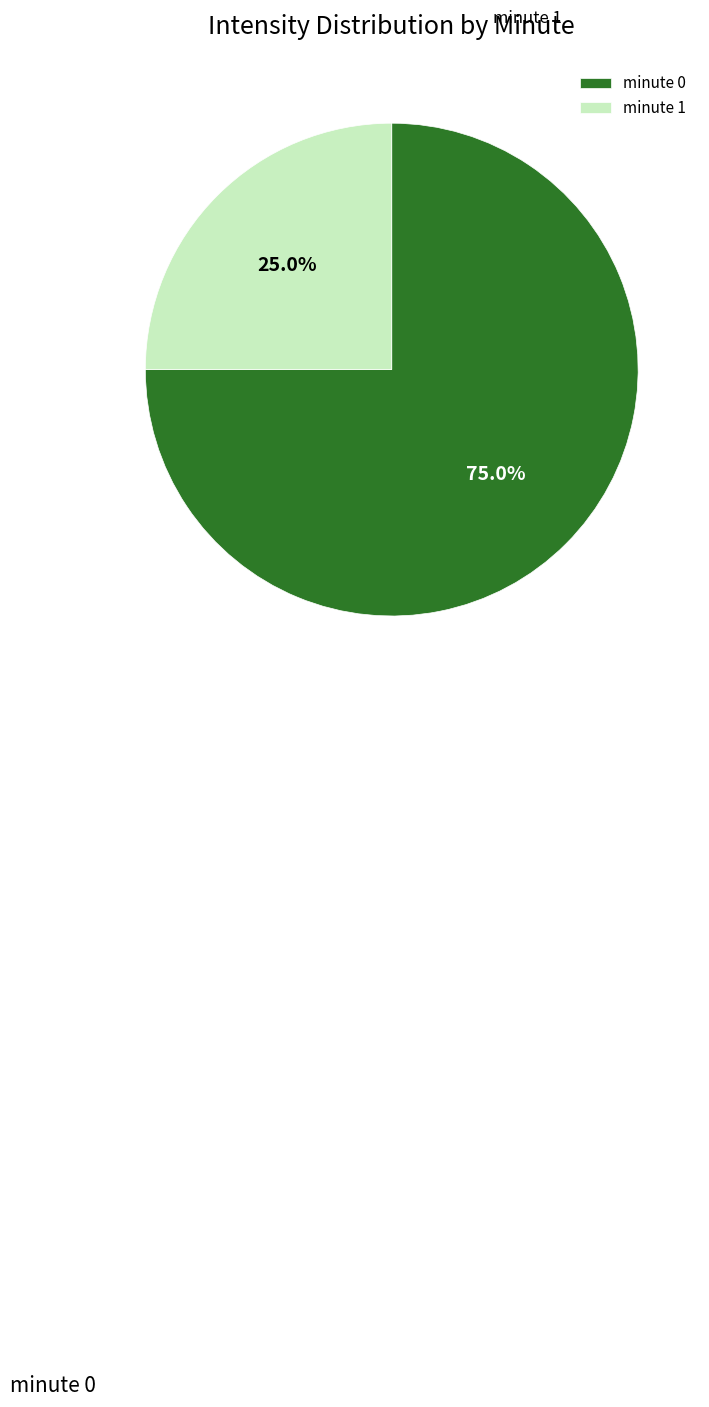

To the nearest percent, what is the difference between the minute 0 and minute 1 slice percentages?

50%